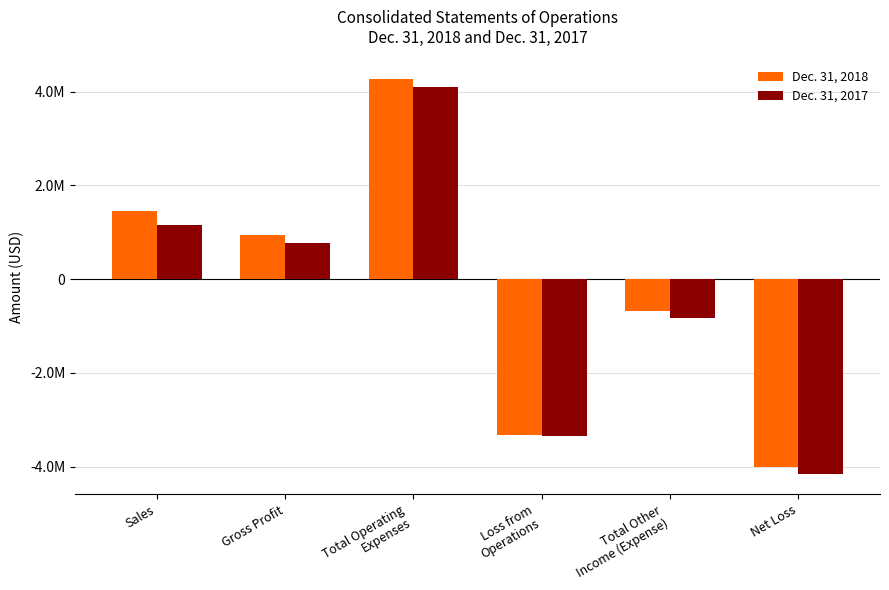

What are all the series names shown in the legend?

Dec. 31, 2018, Dec. 31, 2017